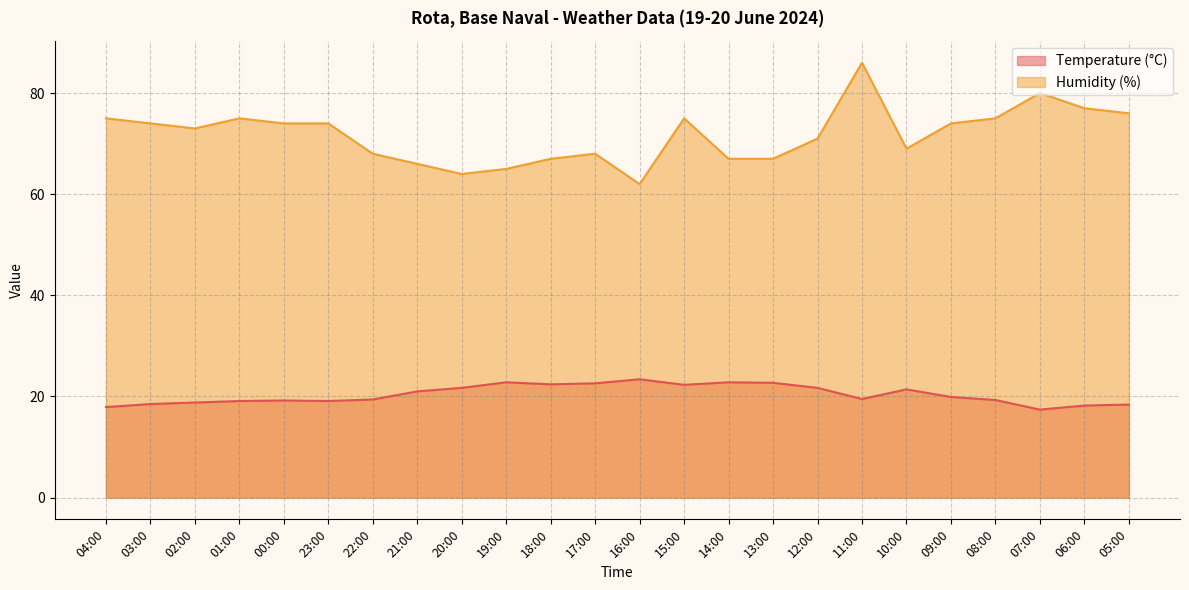

Is the value of Humidity (%) at 14:00 greater than the value of Temperature (°C) at 18:00?

Yes